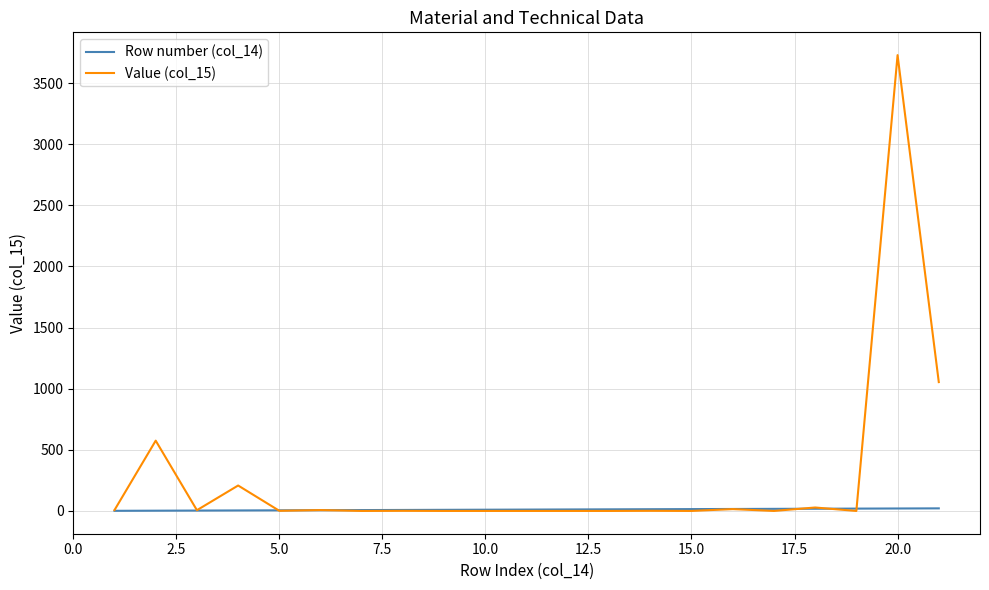

Which series has the largest range (max minus min)?

Value (col_15)